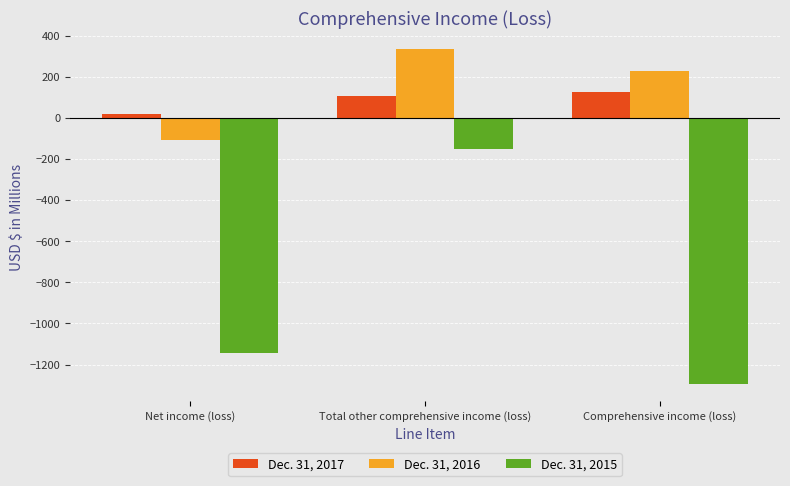

What is the total value across all series at Comprehensive income (loss)?

-943.4